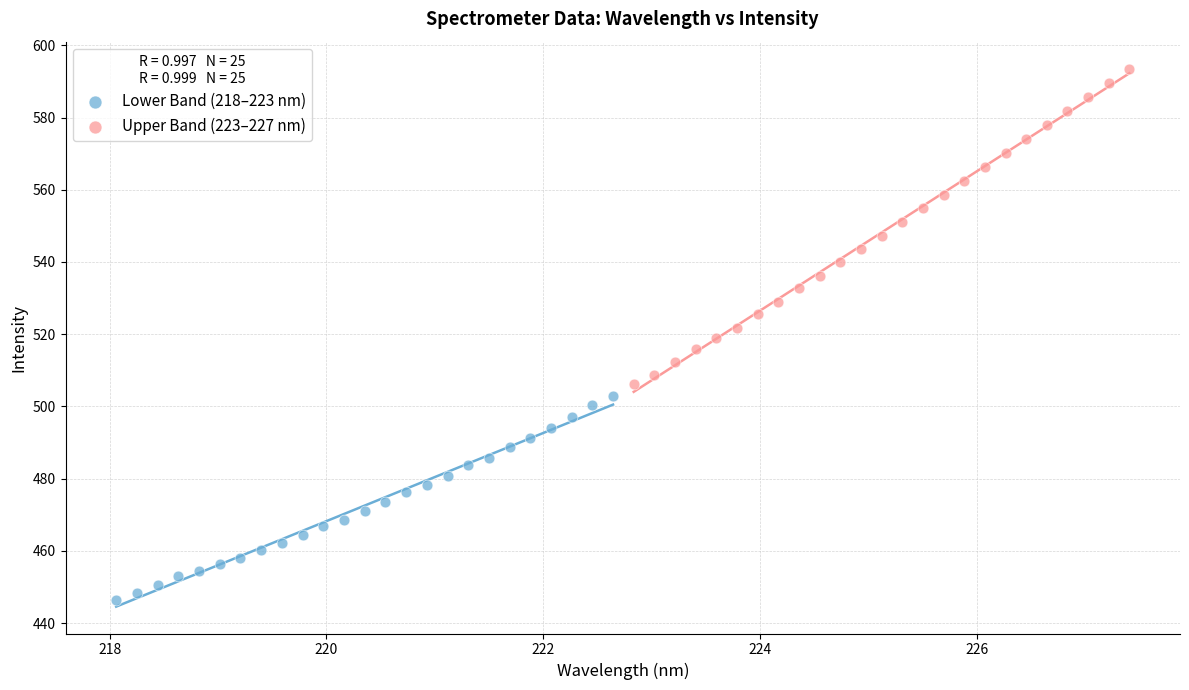

What are all the series names shown in the legend?

Lower Band (218–223 nm), Upper Band (223–227 nm)